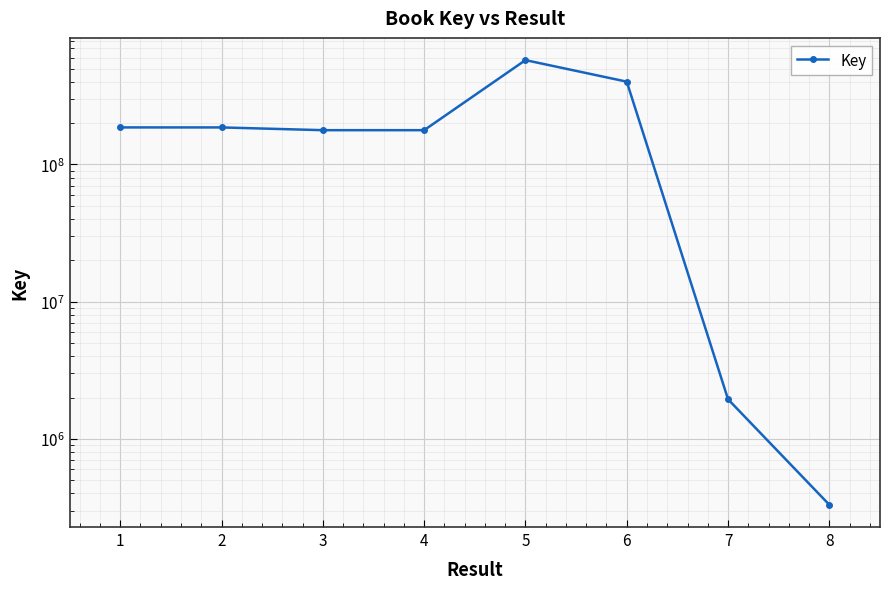

True or false: there are more than 1 points higher than both neighbors.

False